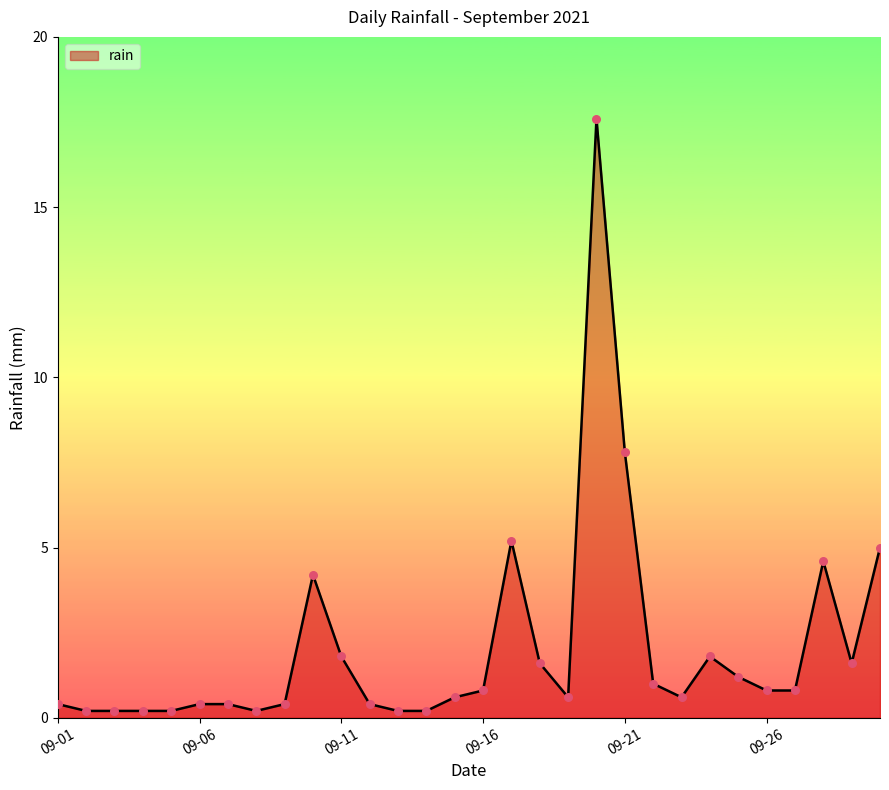

What is the difference between the maximum and minimum values?

17.4